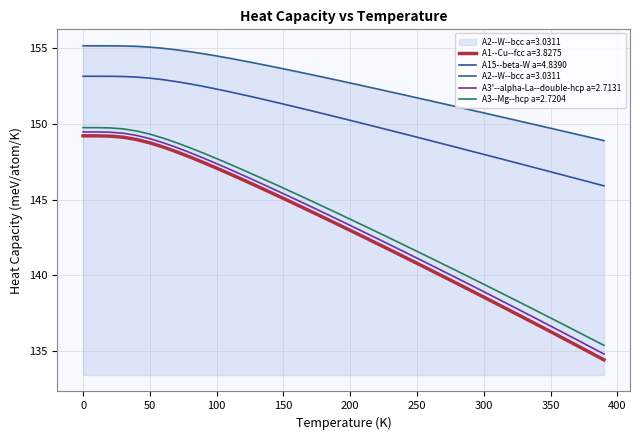

What is the highest value of the A2--W--bcc a=3.0311 series?

155.1